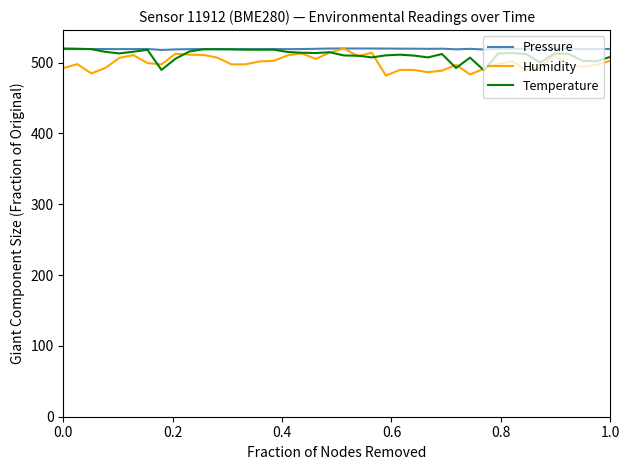

Is this an area chart (filled region under the line)?

No